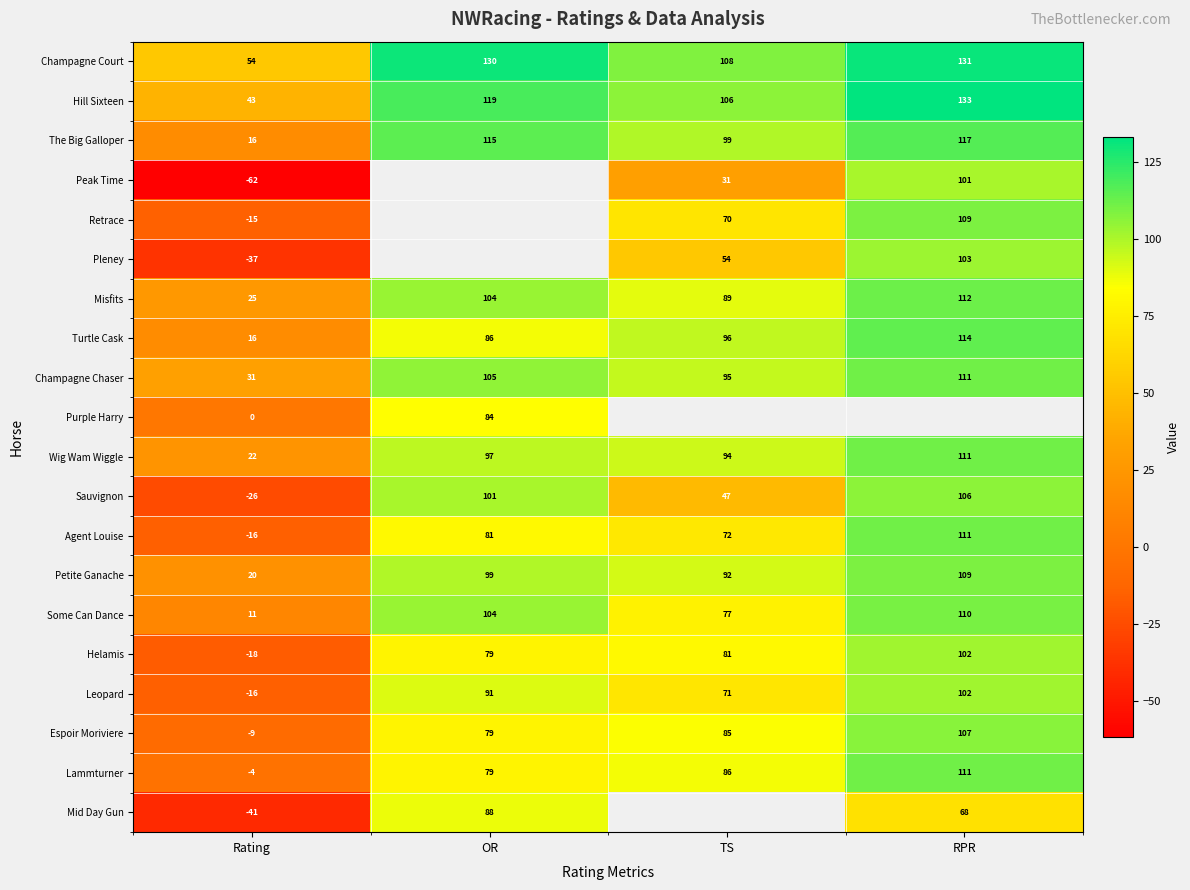

Is the value of Turtle Cask at Rating greater than the value of The Big Galloper at RPR?

No